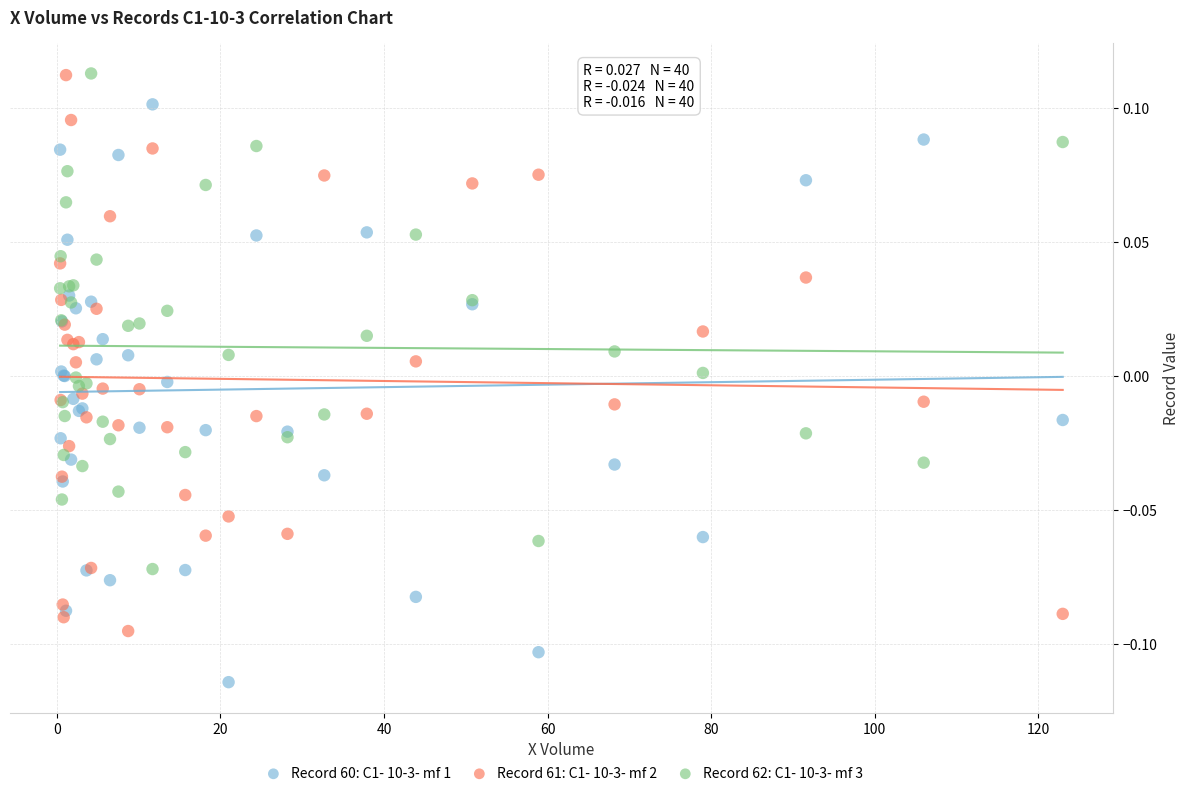

What is the X range (max minus min) for the scatter plot?

122.6